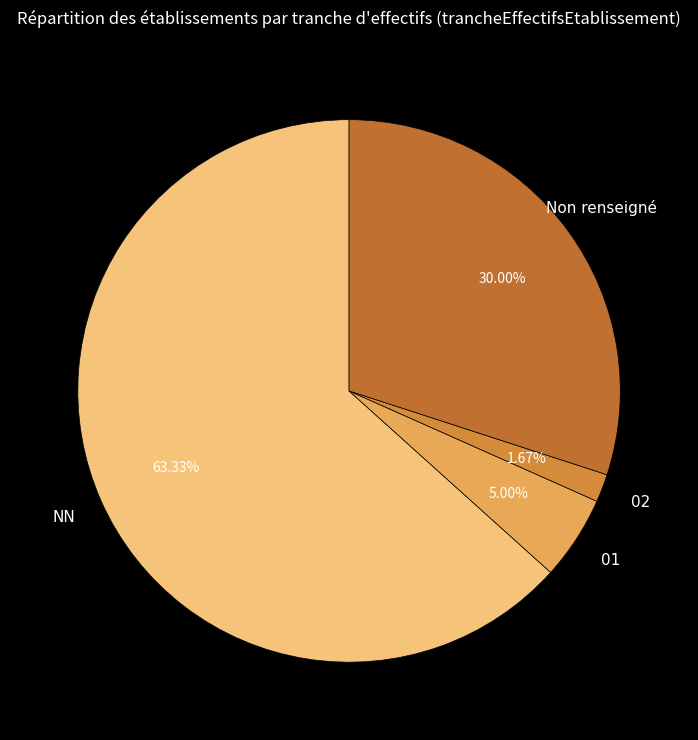

How many slices are in this pie chart?

4